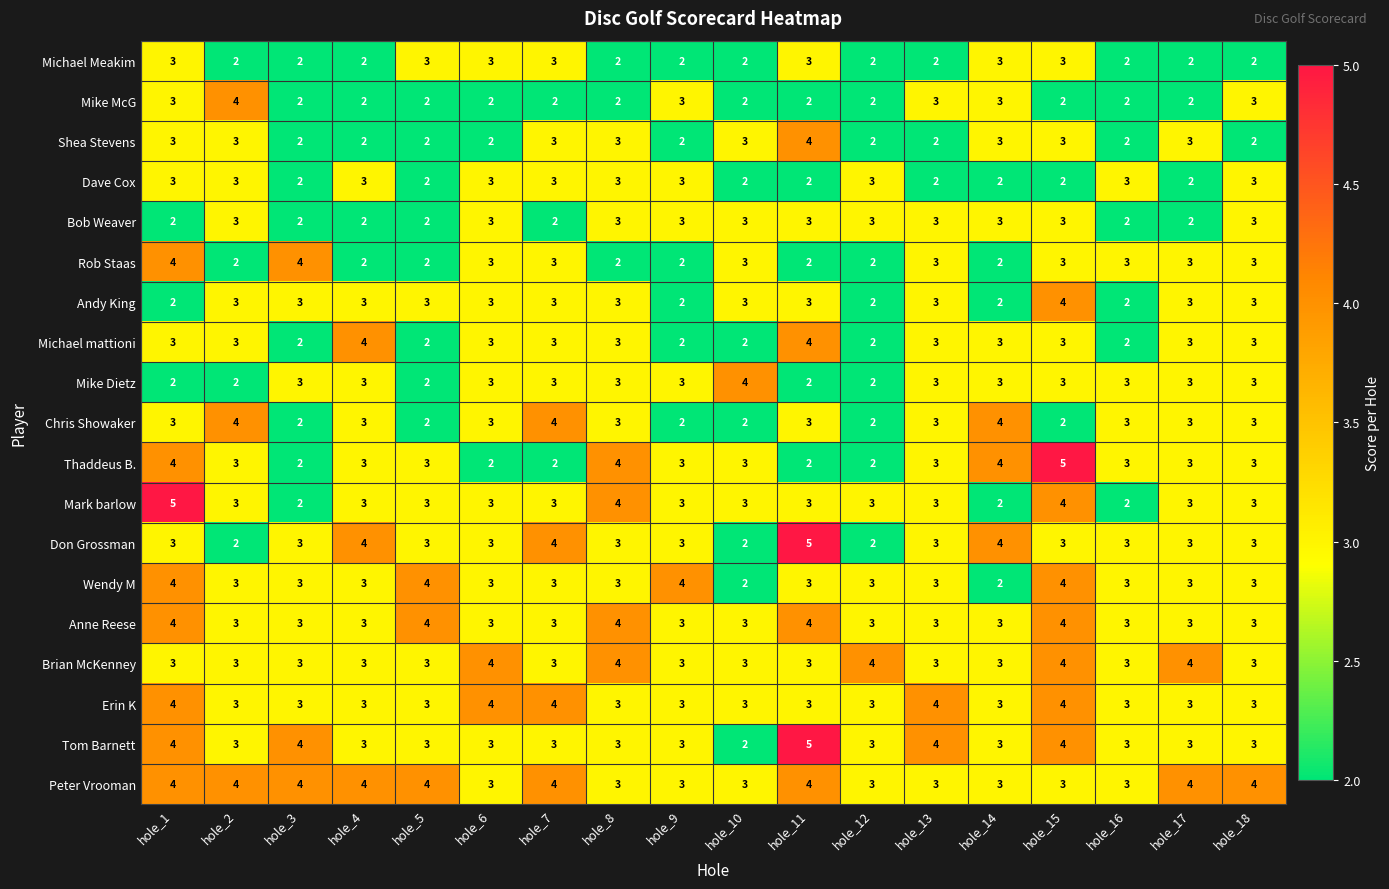

True or false: Chris Showaker has a value of 4 at hole_14.

True